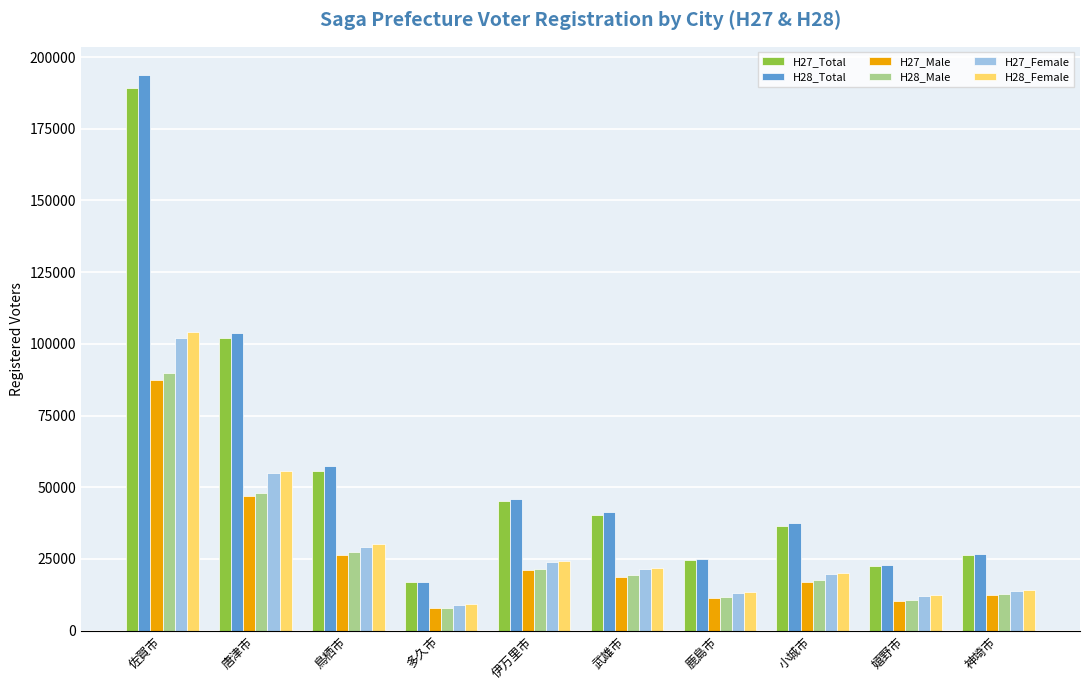

At which label does H27_Total reach its peak?

佐賀市